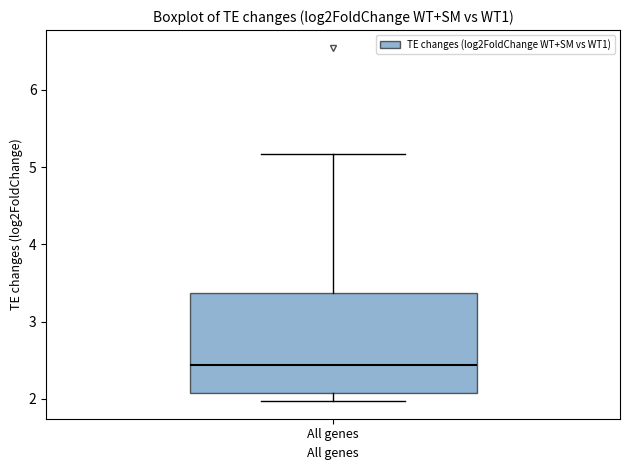

Read this box plot against the y-axis: the position of the median line, the range covered by the box, and the ends of both whiskers. The values are not printed on the chart, so give them approximately, as read against the axis.

median 2.4, box 2.1 to 3.4, whiskers 2.0 to 5.2